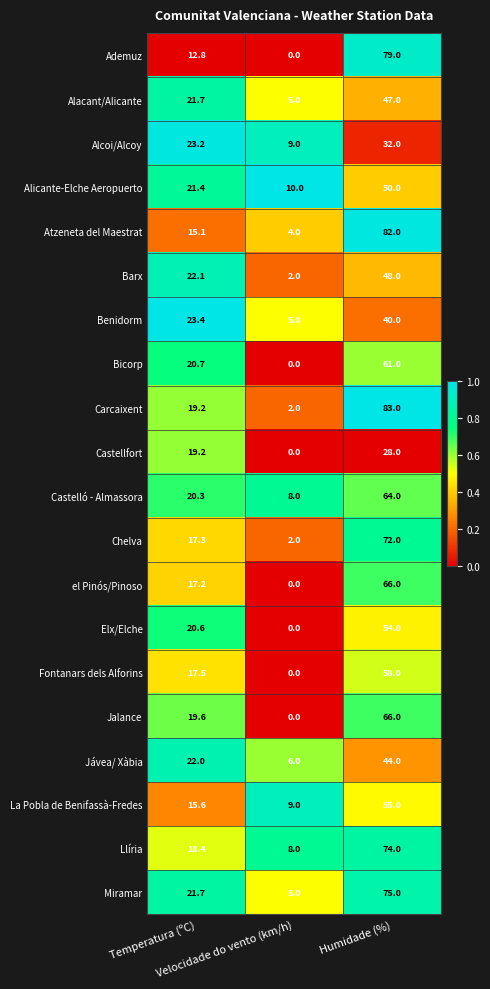

At which category is the sum across all series the highest?

Humidade (%)